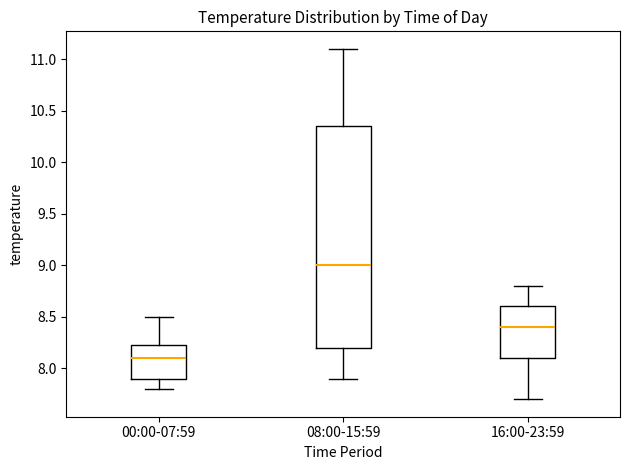

Which box's median line is the lowest?

00:00-07:59